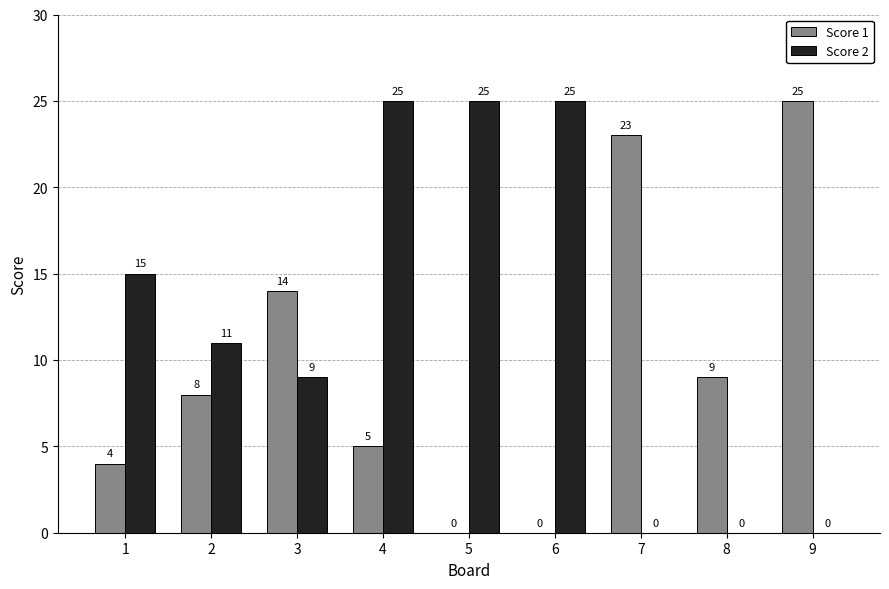

Which series changed the most between 2 and 3?

Score 1